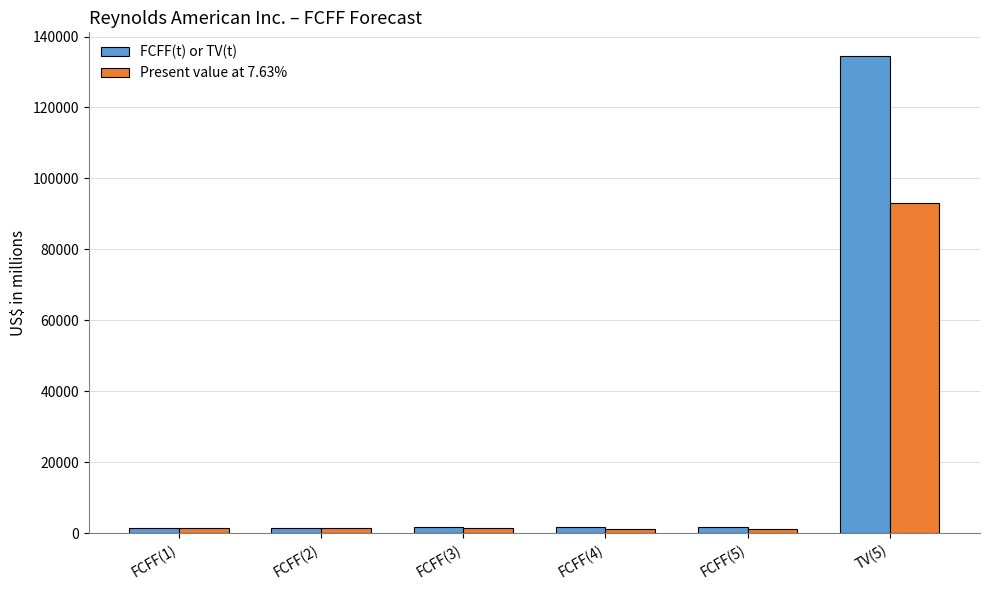

What is the difference between the second highest and second lowest values in the Present value at 7.63% series?

111